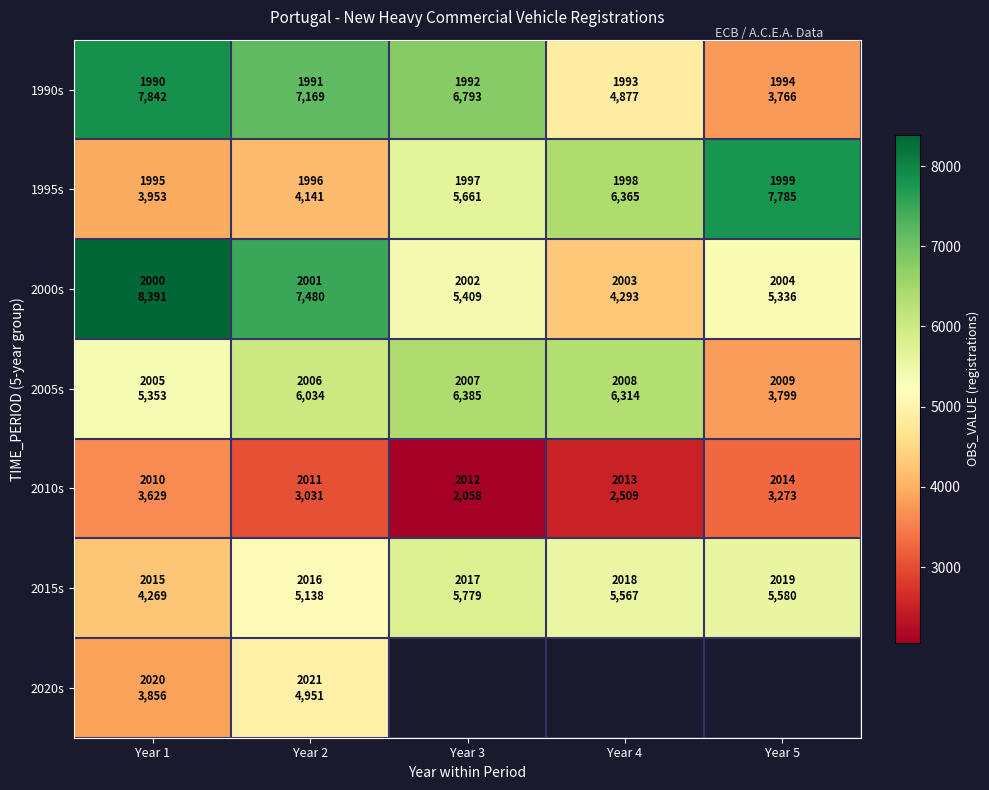

The value of 2020s at Year 1 is 3856.0. True or false?

True